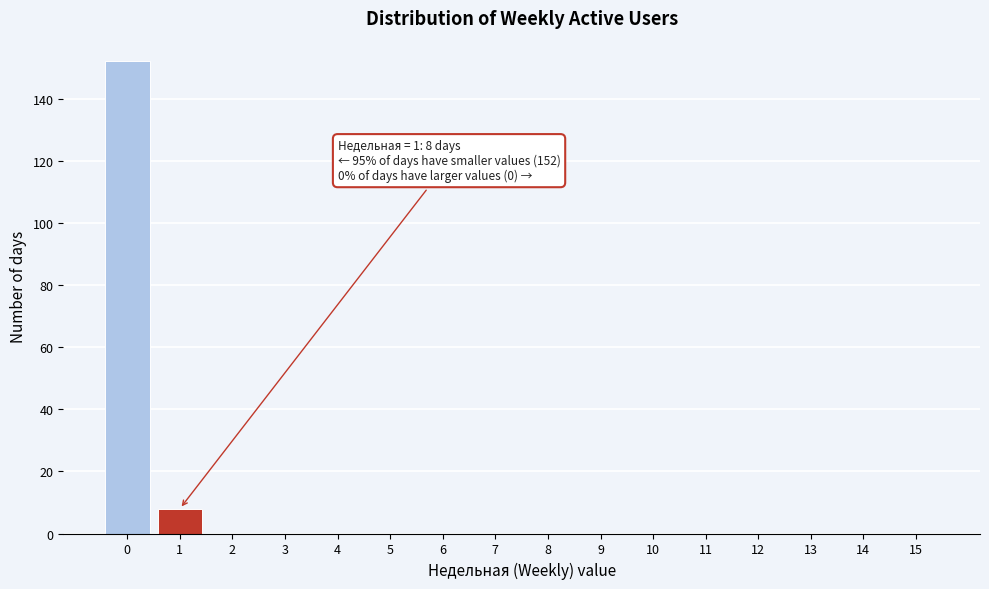

Reading left to right, extract all data points from this chart.

0=152	1=8	2=0	3=0	4=0	5=0	6=0	7=0	8=0	9=0	10=0	11=0	12=0	13=0	14=0	15=0